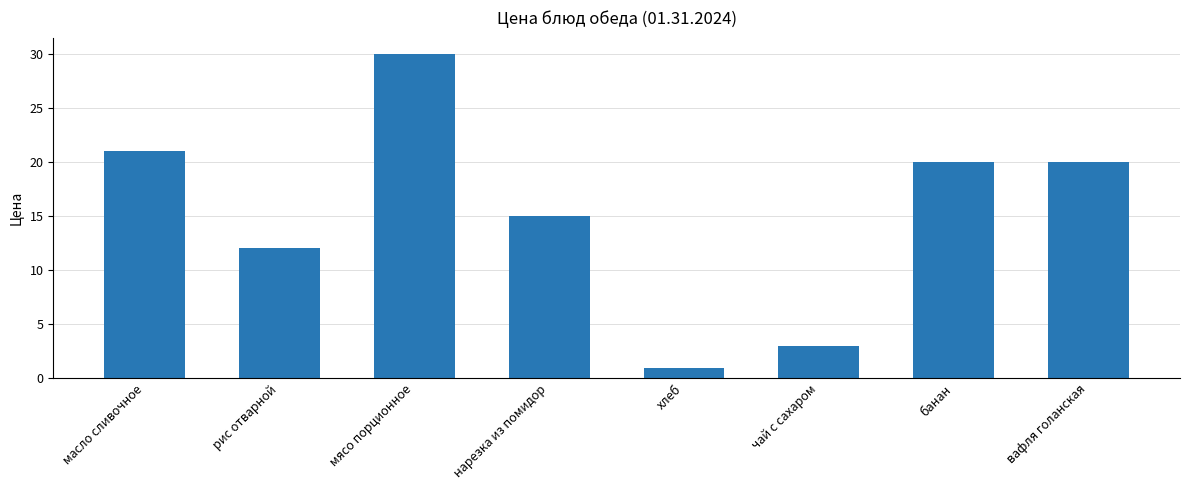

What is the smallest value displayed?

0.9